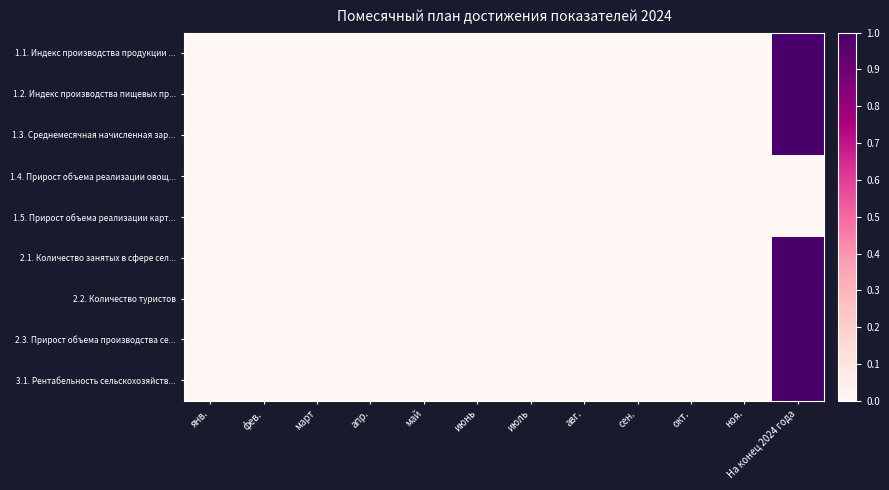

At июль, list the series in order from largest to smallest.

1.1. Индекс производства продукции ..., 1.2. Индекс производства пищевых пр..., 1.3. Среднемесячная начисленная зар..., 1.4. Прирост объема реализации овощ..., 1.5. Прирост объема реализации карт..., 2.1. Количество занятых в сфере сел..., 2.2. Количество туристов, 2.3. Прирост объема производства се..., 3.1. Рентабельность сельскохозяйств...